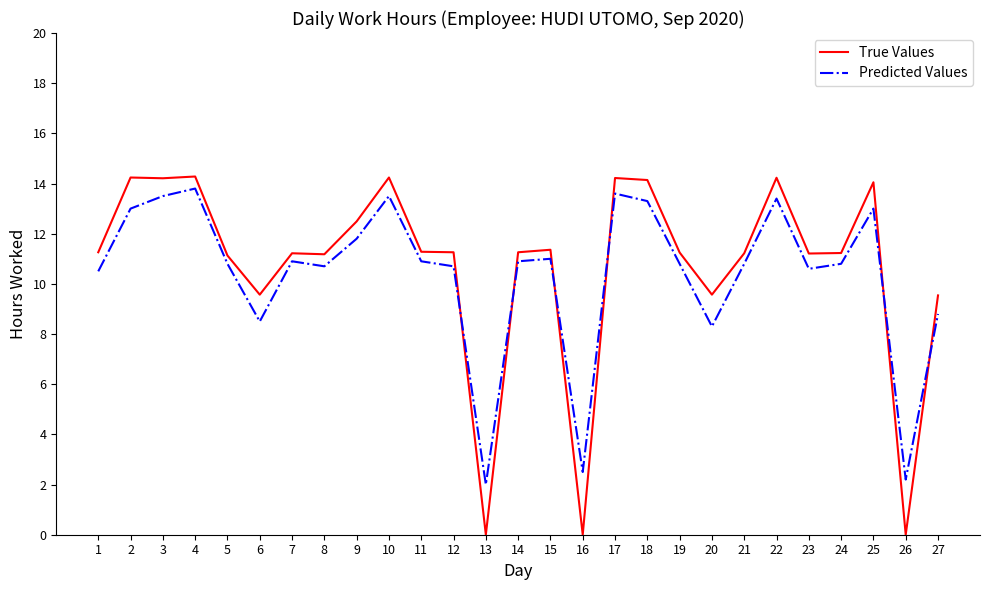

True or false: Predicted Values has a value of 4.7 at 10.

False